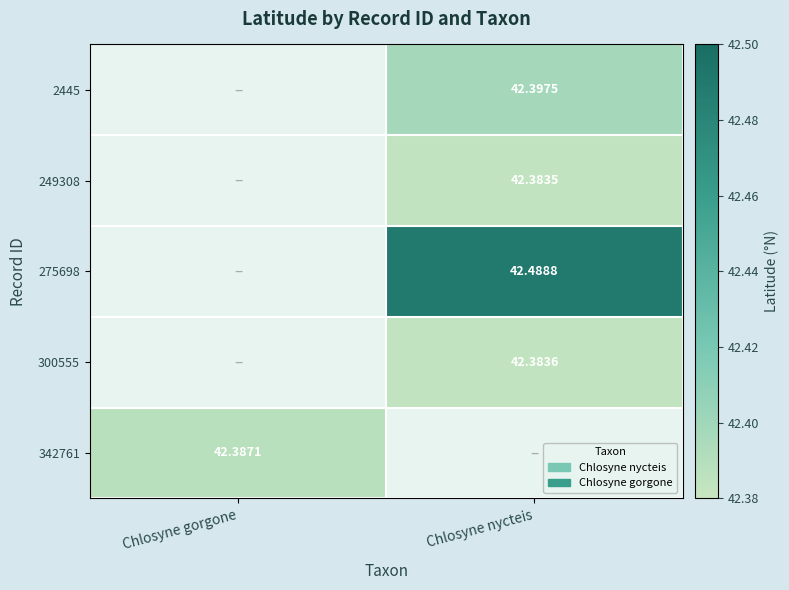

The 249308 series shows 56.8 at Chlosyne nycteis. True or false?

False